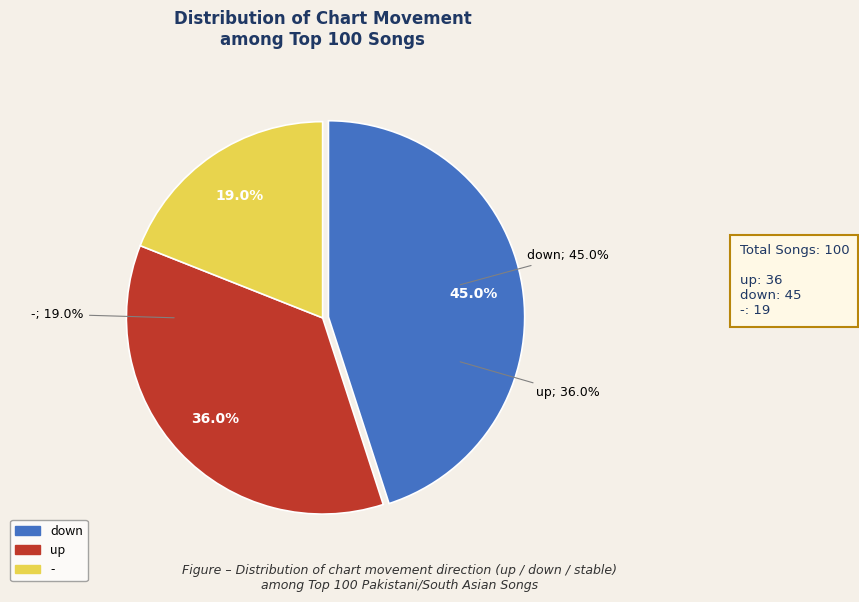

Rank the categories by value from highest to lowest.

down, up, -